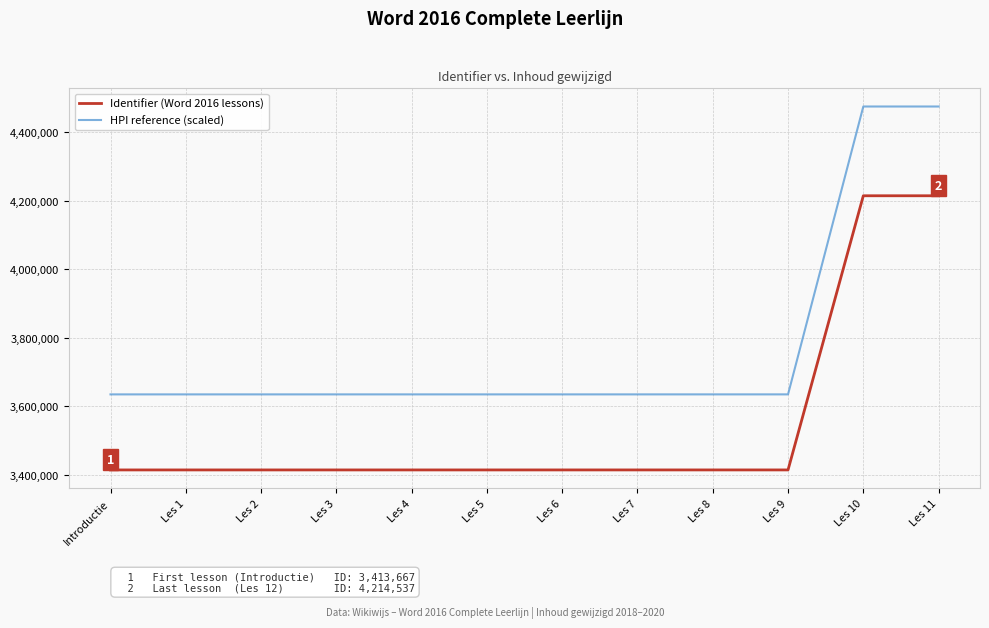

Does the chart have visible grid lines?

Yes